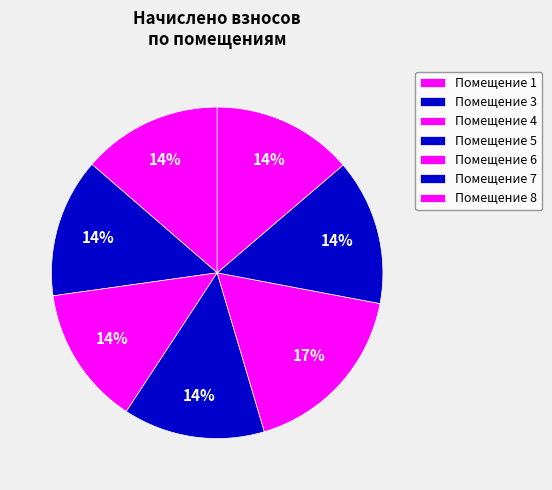

Is there any slice that represents more than half of the pie?

No